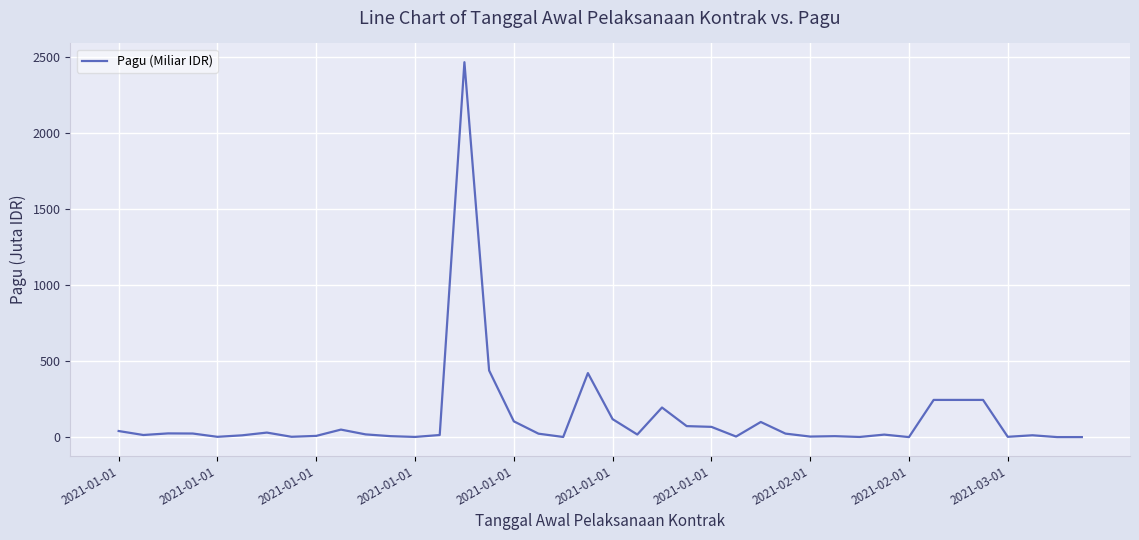

What is the greatest value displayed?

2467.7